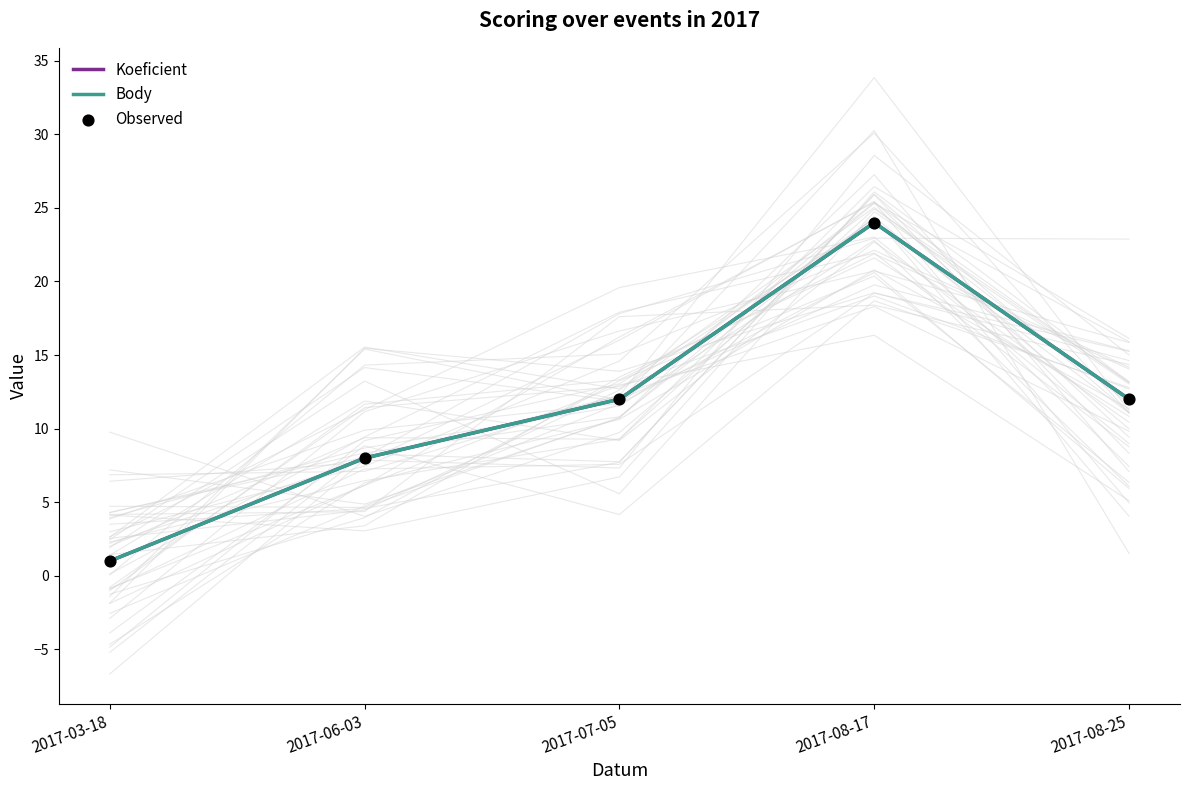

Which series has the largest total across all categories?

Koeficient